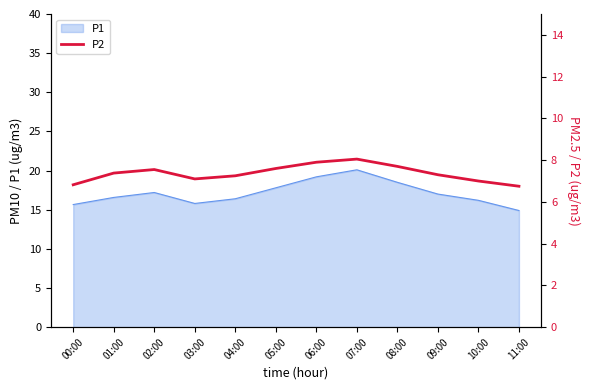

Approximately how many times larger is the value at 08:00 compared to 07:00?

1.0